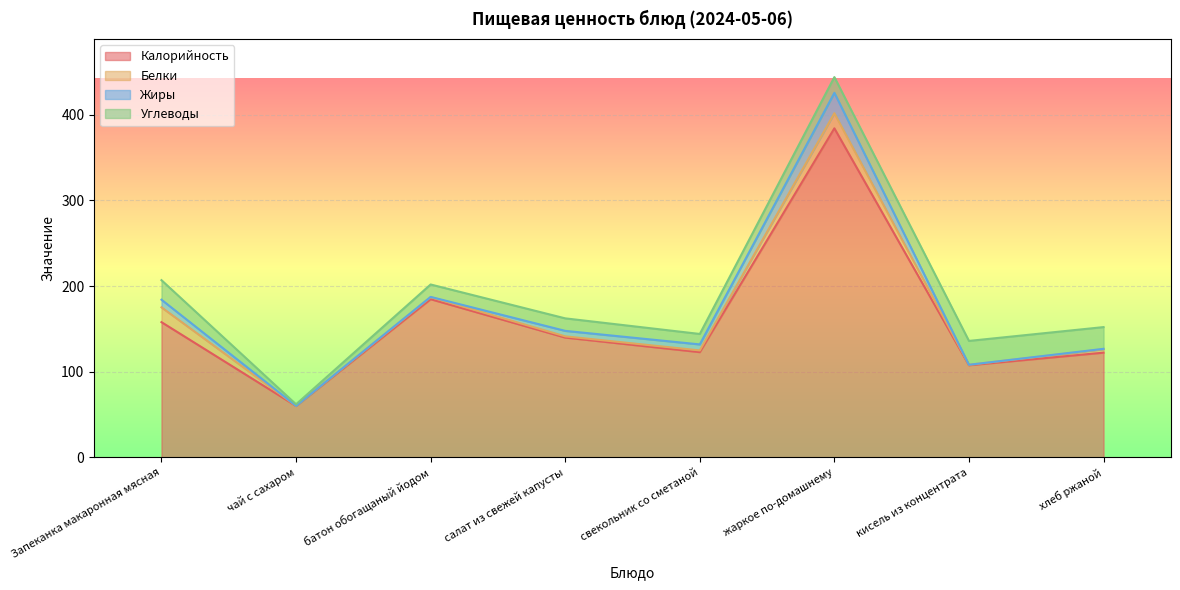

True or false: Углеводы has more than 1 points higher than both neighbors.

True